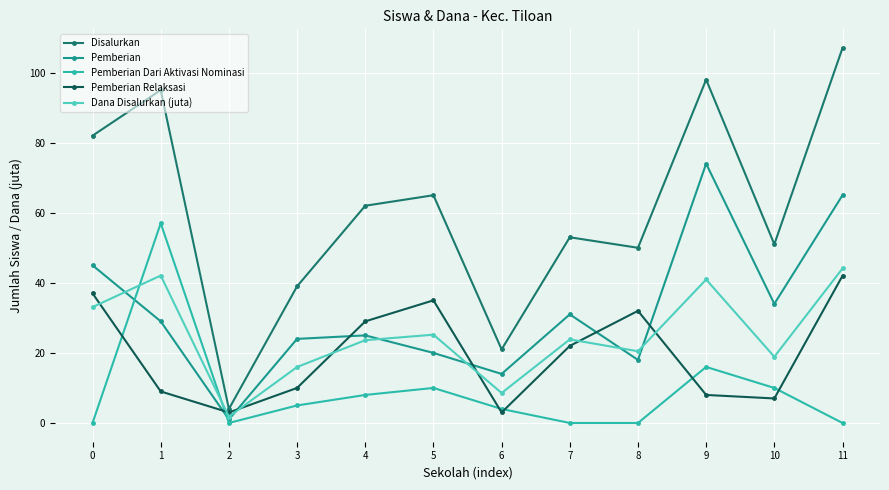

What is the difference between the Pemberian values at 2 and 7?

30.0